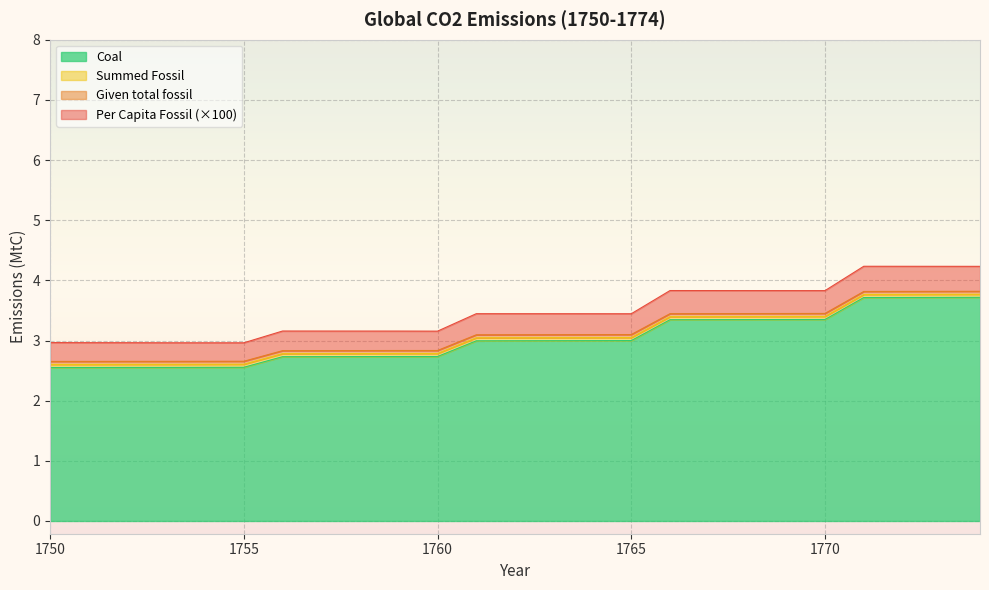

List the series in order of their peak value, lowest first.

Given total fossil, Summed Fossil, Coal, Per Capita Fossil